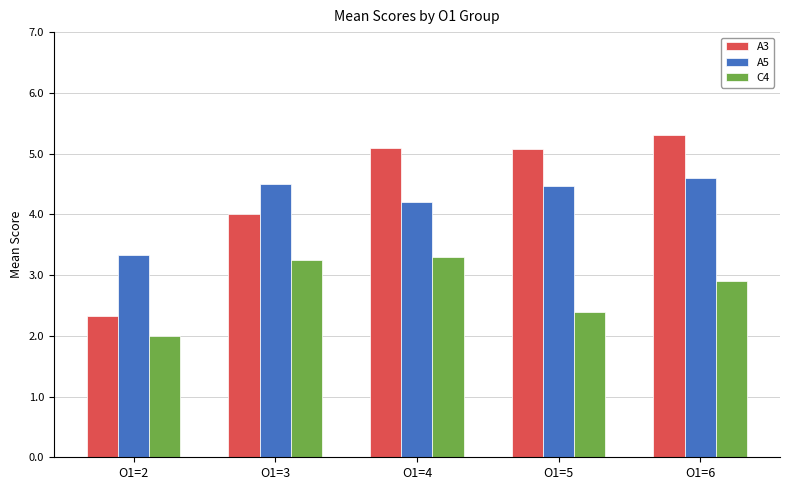

What is the maximum value for A5?

4.6